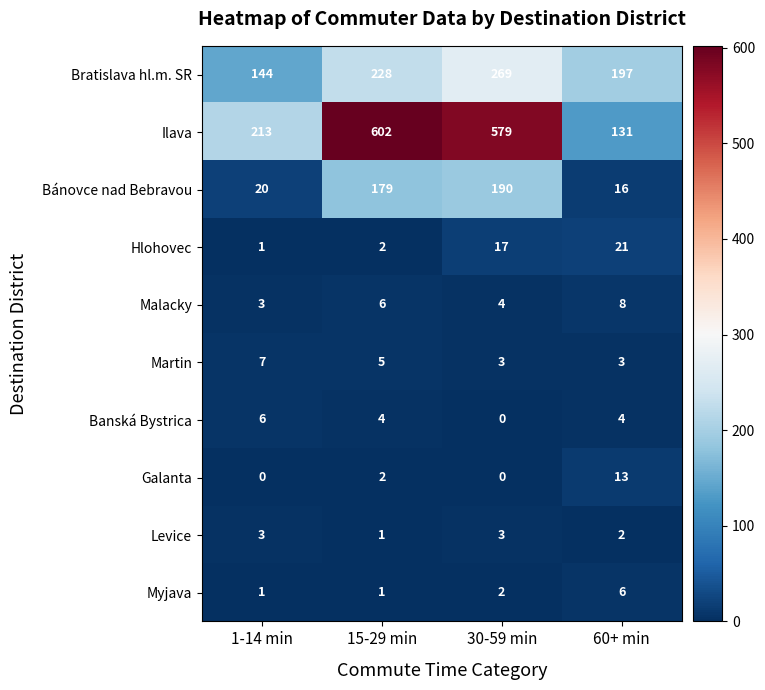

At which category does the chart reach its peak across all series?

15-29 min